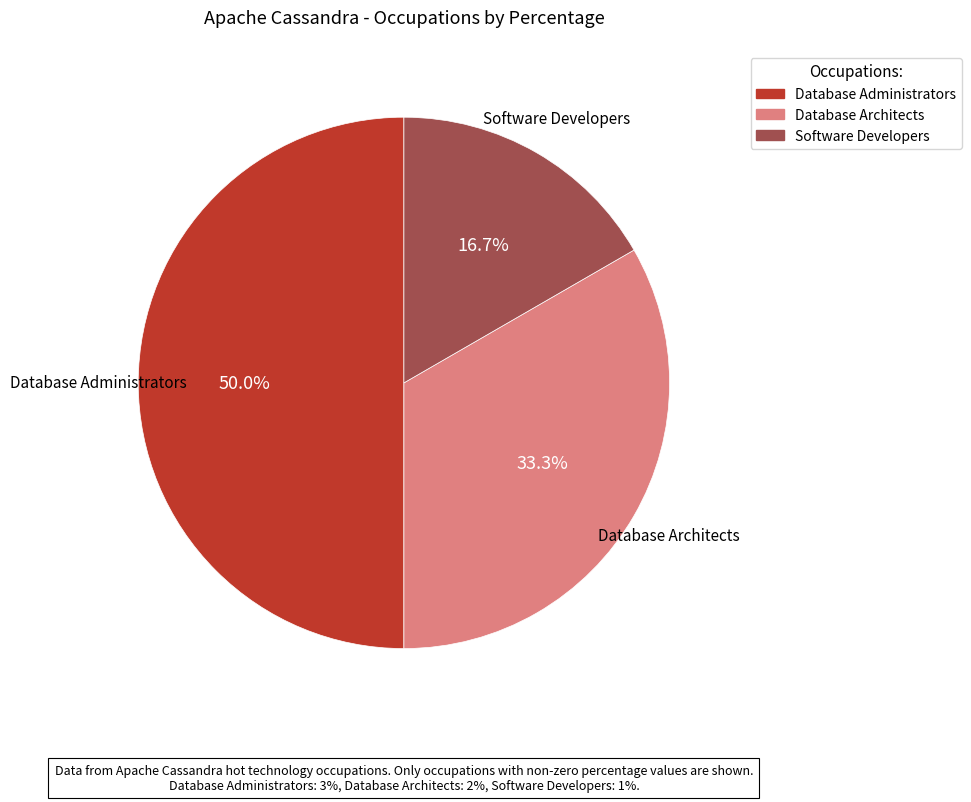

To the nearest percent, what percentage of the pie is Database Administrators?

50%